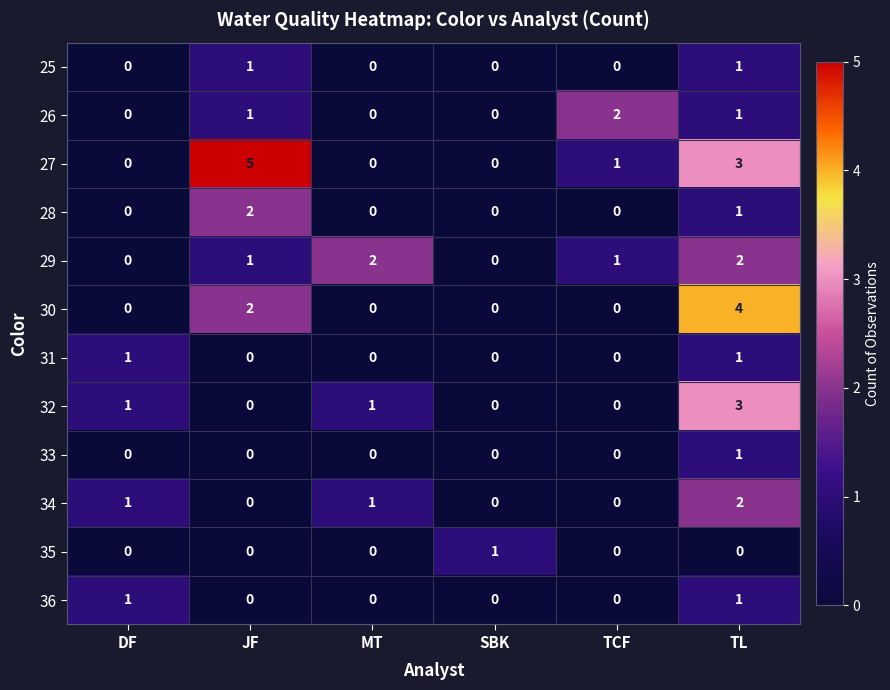

At which category is the sum across all series the highest?

TL